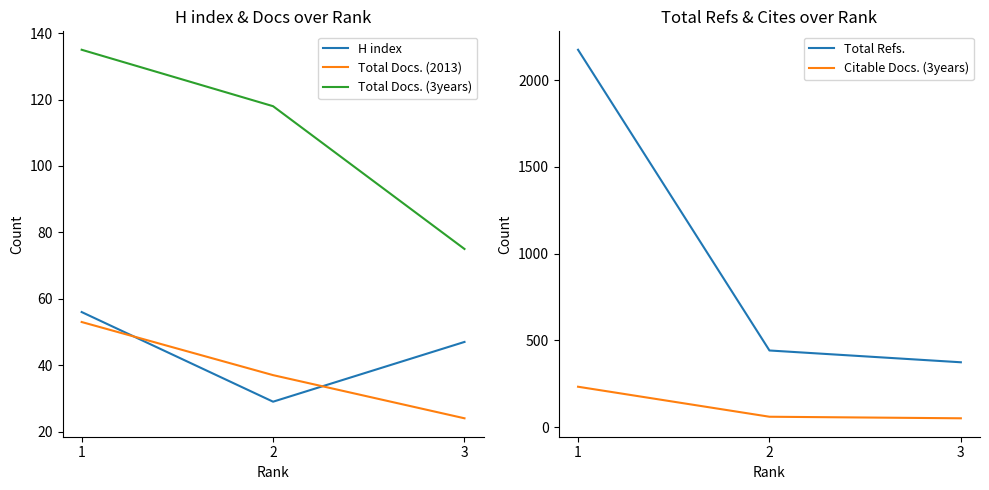

How many lines are shown in the chart?

5